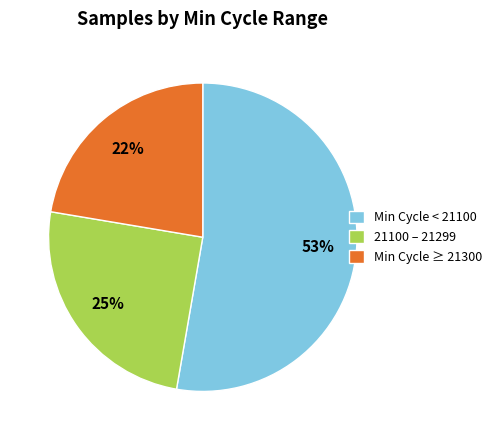

Does any single category account for the majority?

Yes